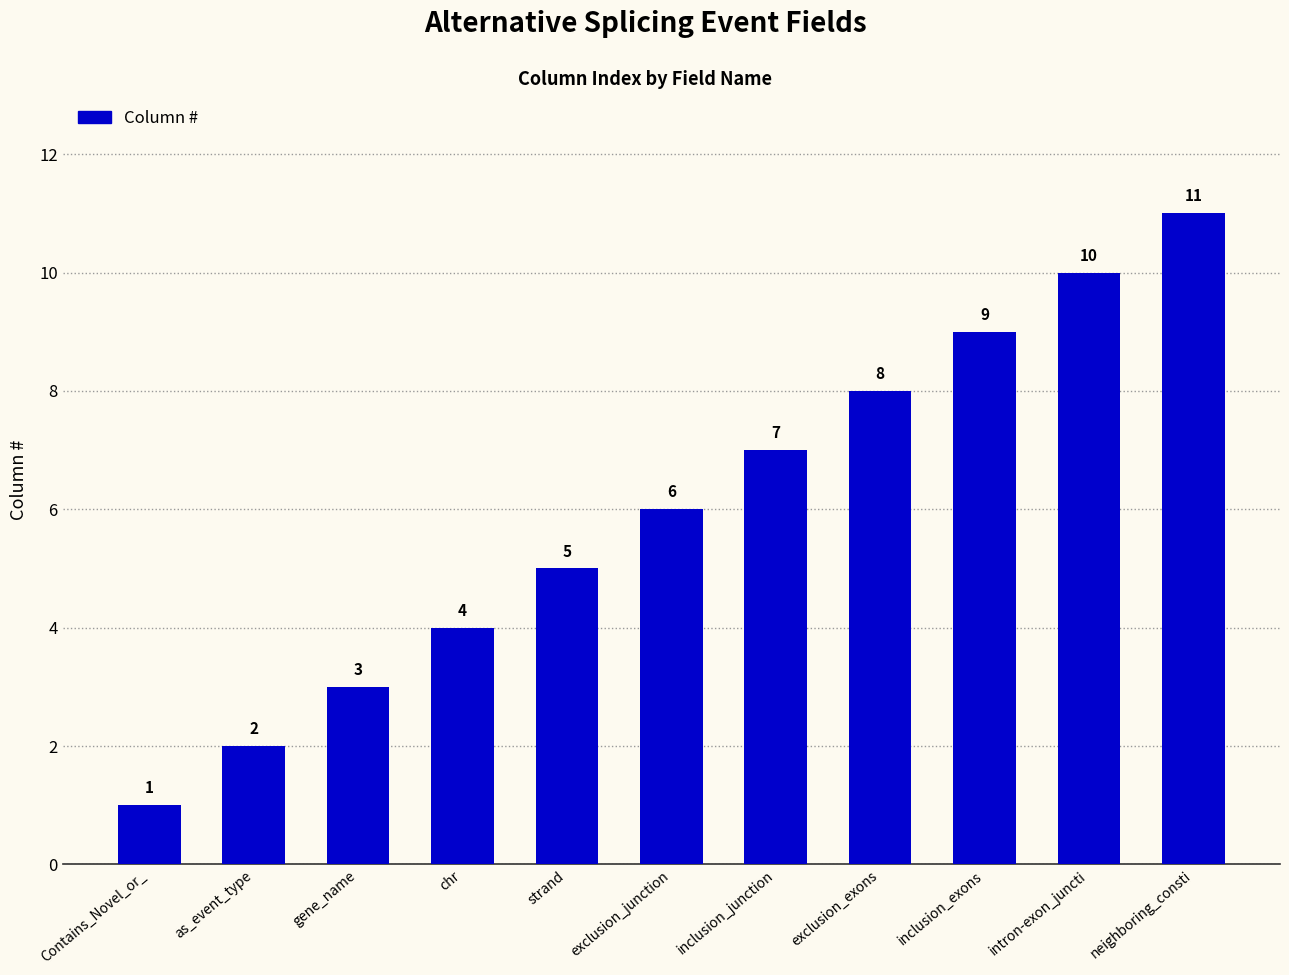

What is the sum of all values?

66